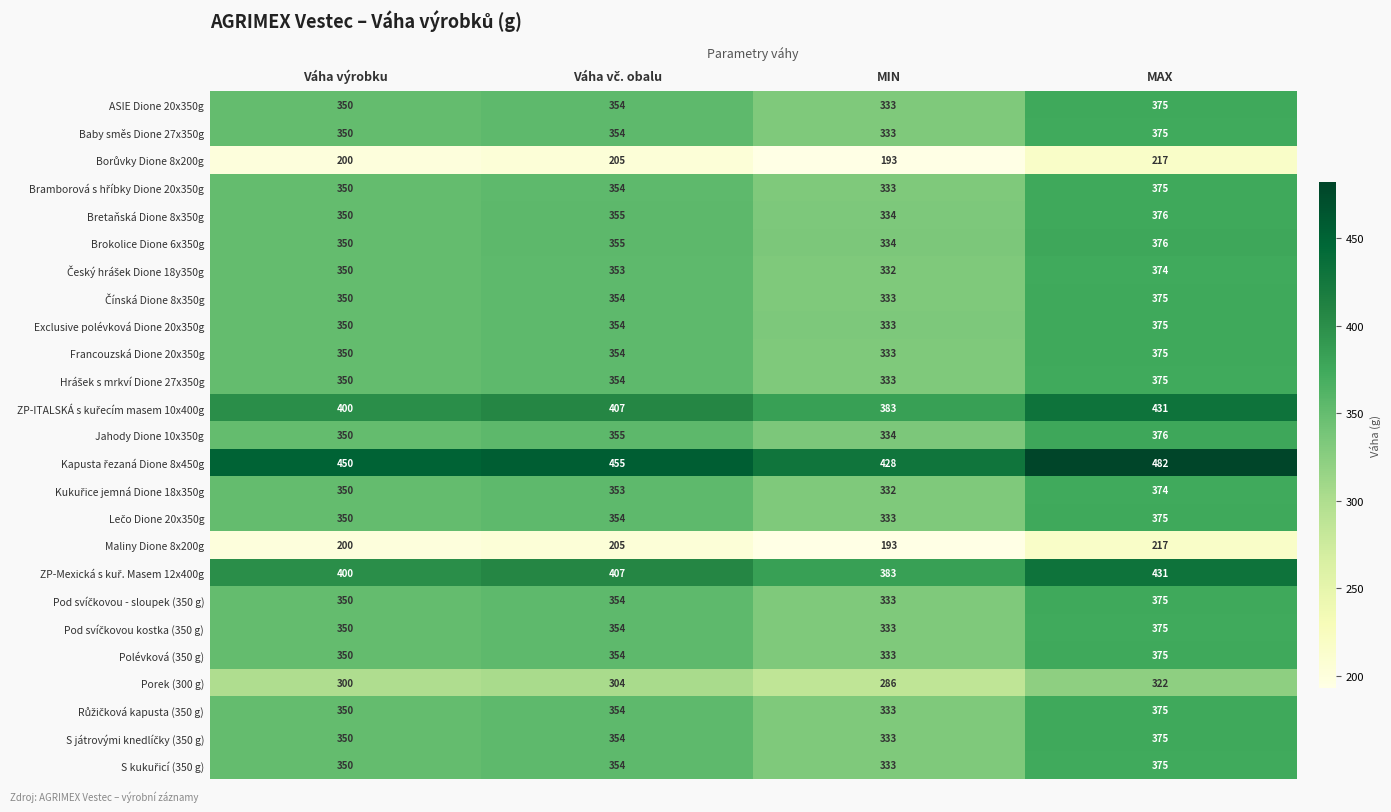

Count the number of categories in the chart.

4